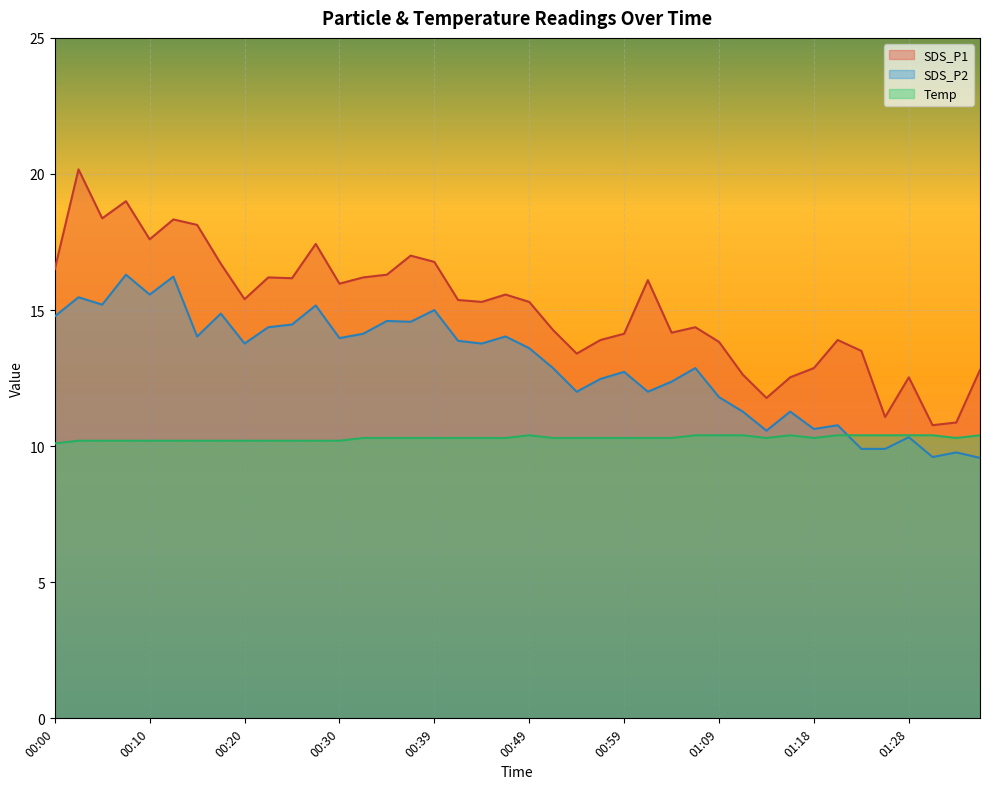

How many lines are shown in the chart?

3